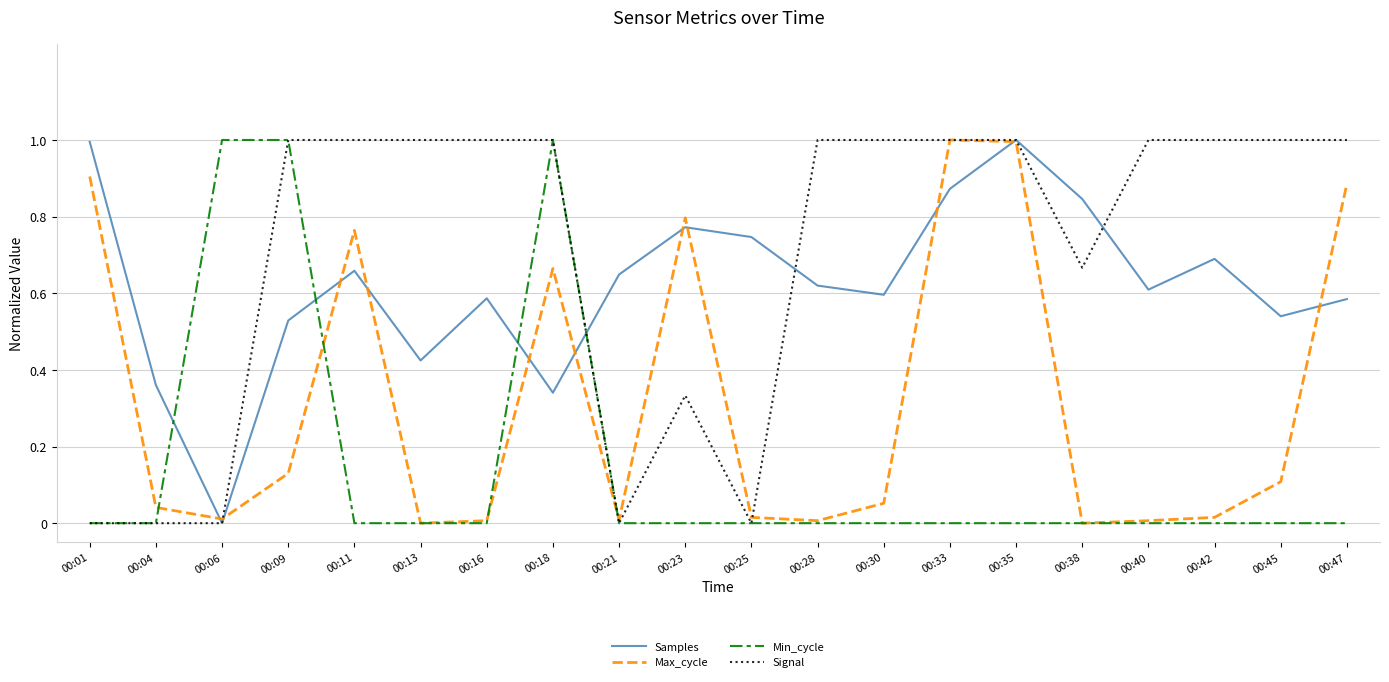

True or false: Signal has a value of 1.0 at 00:45.

True